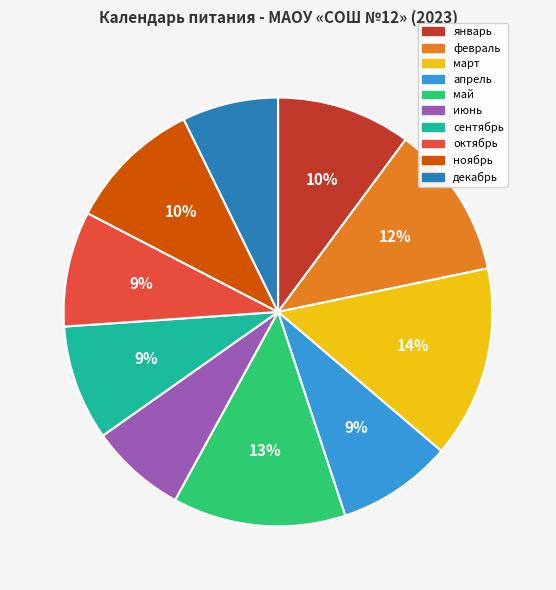

Does any single category account for the majority?

No